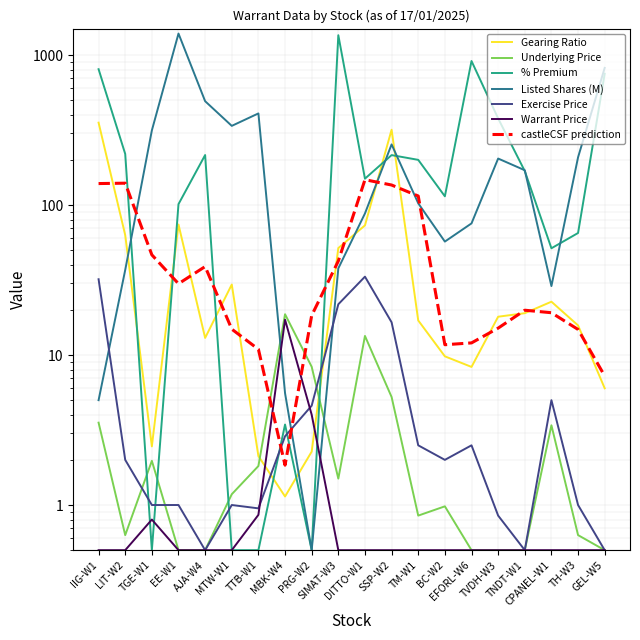

What is the label of the 20th point from the right?

IIG-W1